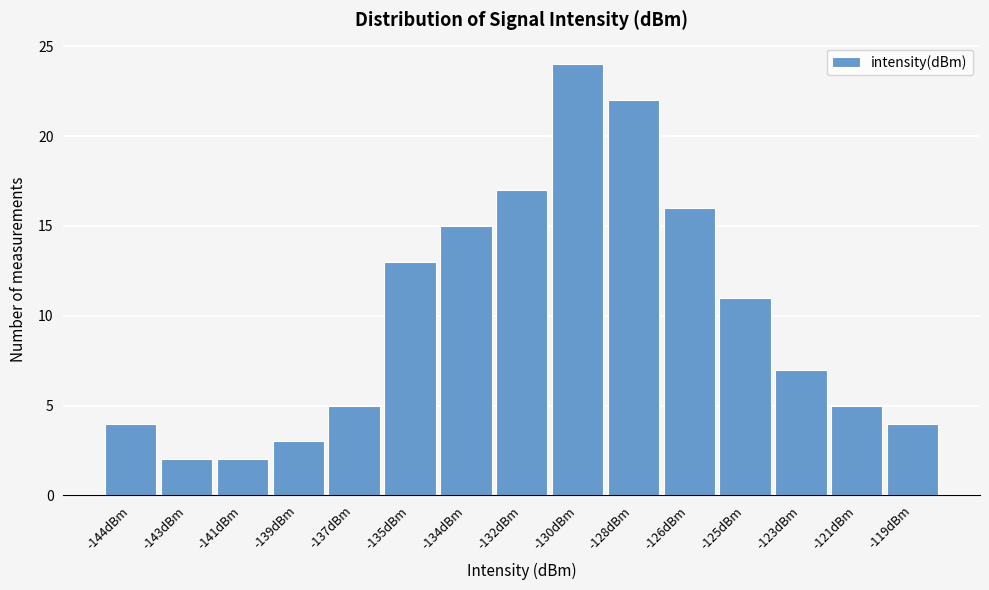

Reading left to right, what are all the values shown in this chart?

4	2	2	3	5	13	15	17	24	22	16	11	7	5	4